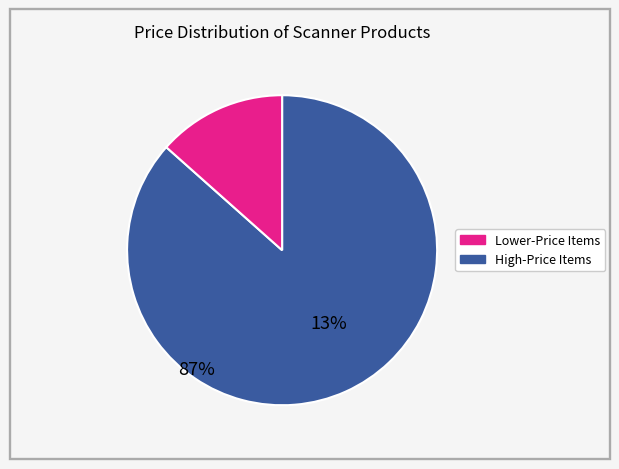

Does any single category account for the majority?

Yes